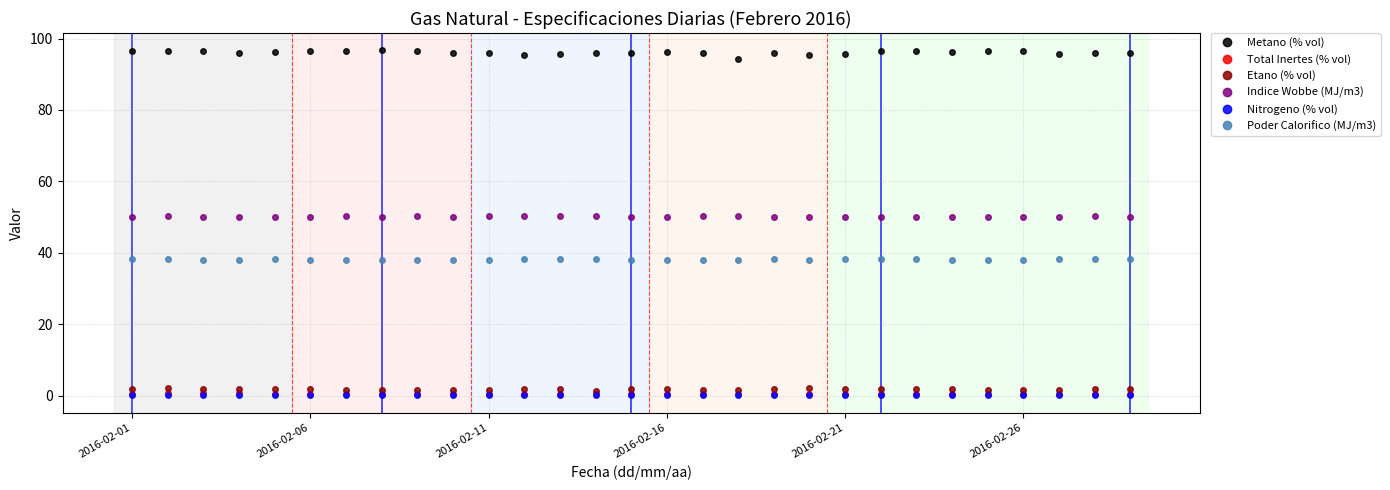

What is the value of the Poder Calorifico (MJ/m3) point at the 23rd from the left?

38.1